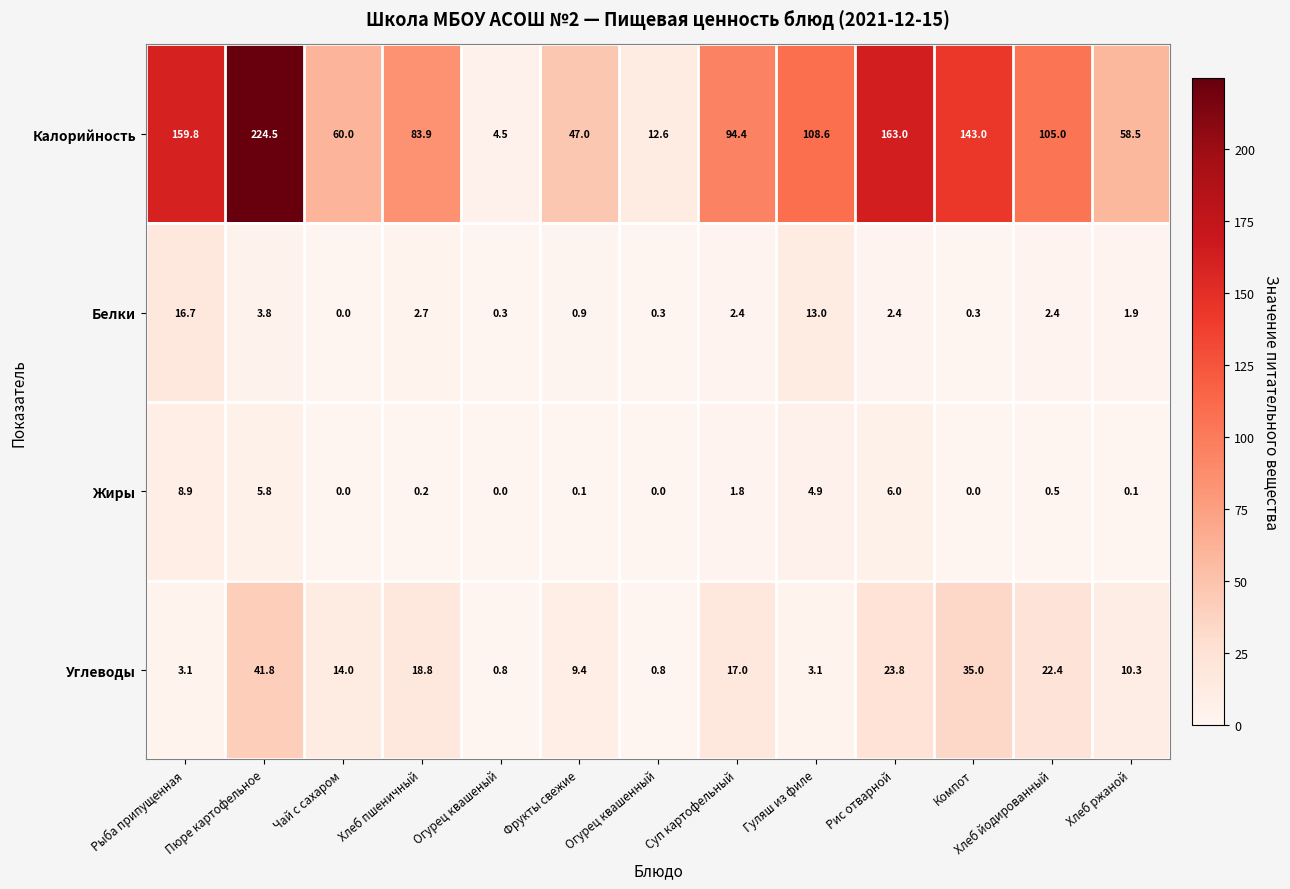

Which series has the largest total across all categories?

Калорийность